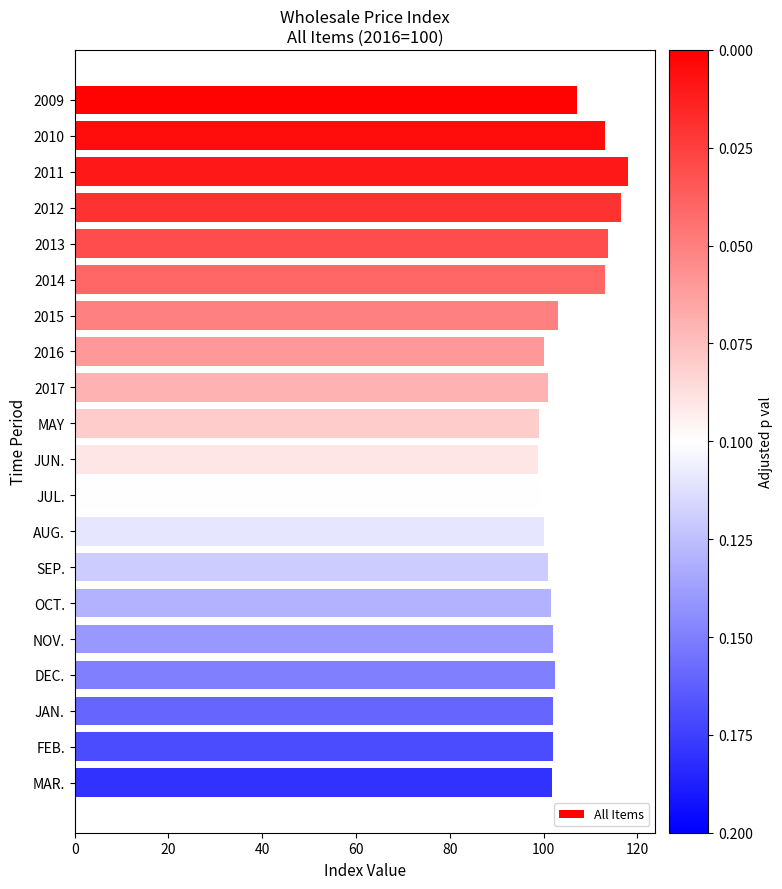

Does the chart contain stacked bars?

No